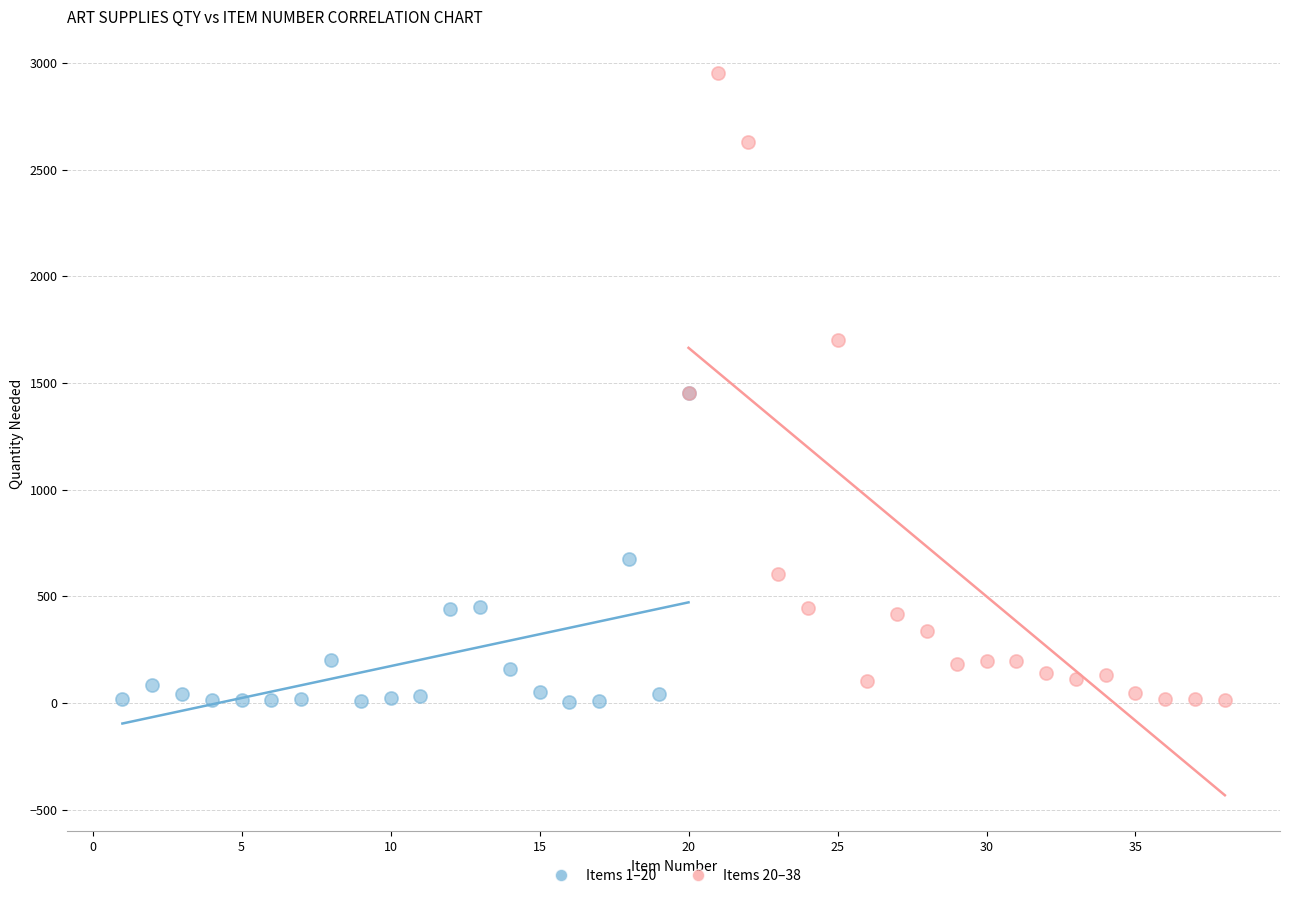

Which series has the largest Y range (max minus min)?

Items 20–38